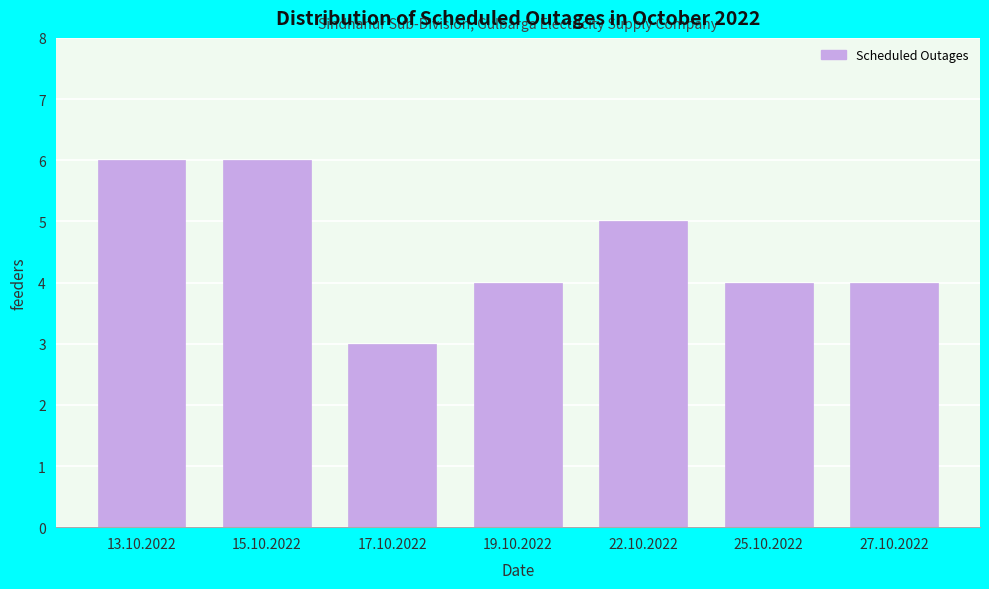

Reading left to right, what are all the values shown in this chart?

6	6	3	4	5	4	4